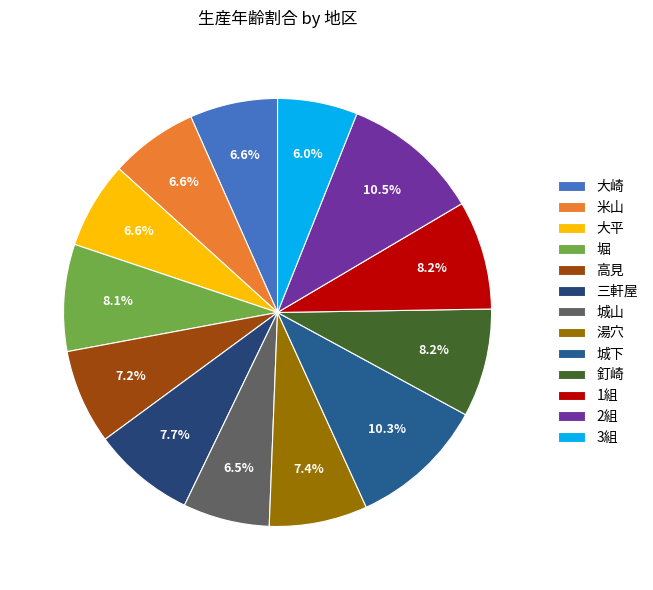

The 堀 slice represents 8% of the pie. True or false?

True